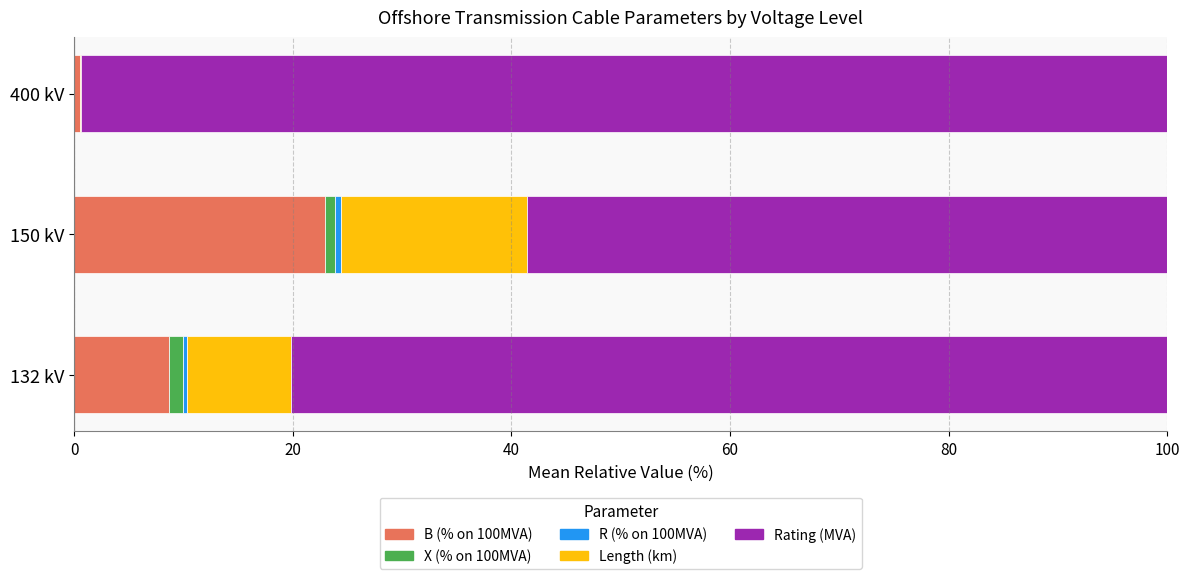

How many categories are shown in the chart?

3